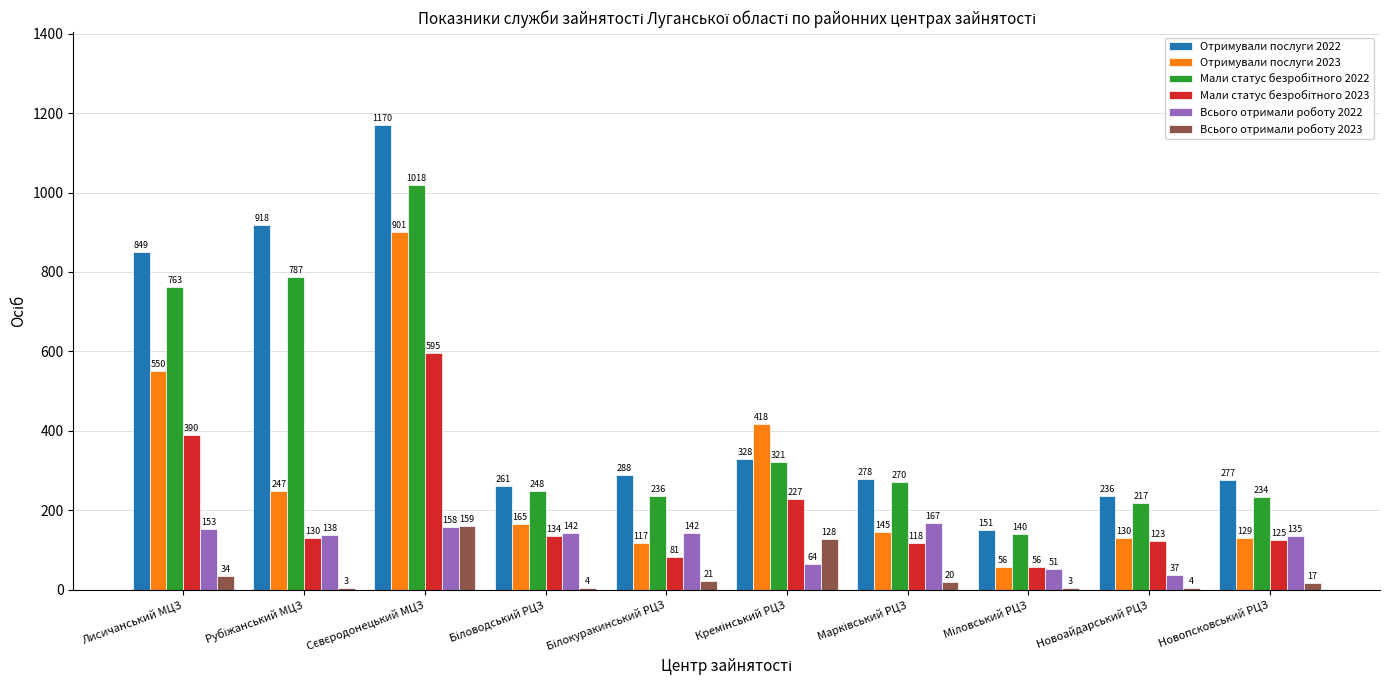

What is the total value across all series at Новоайдарський РЦЗ?

747